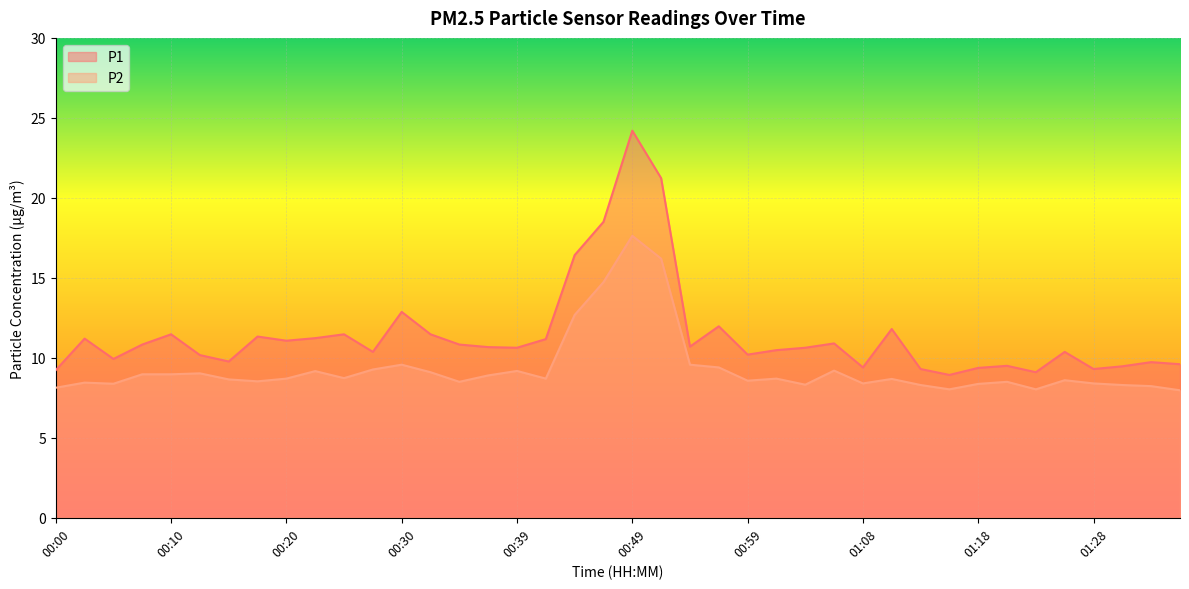

The value of P1 at 00:20 is 11.1. True or false?

True